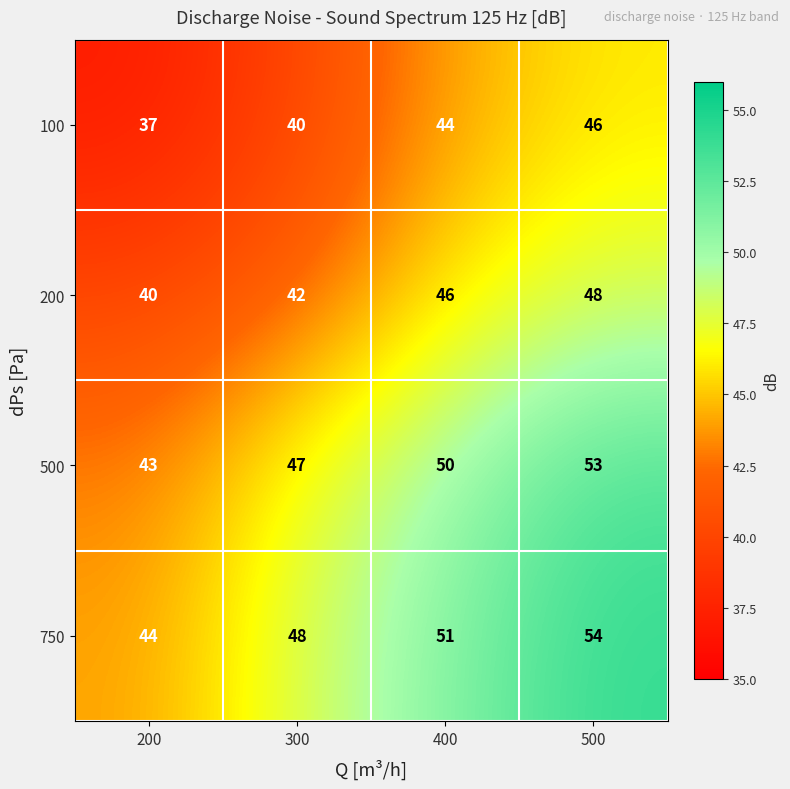

Count the number of data series in this chart.

4